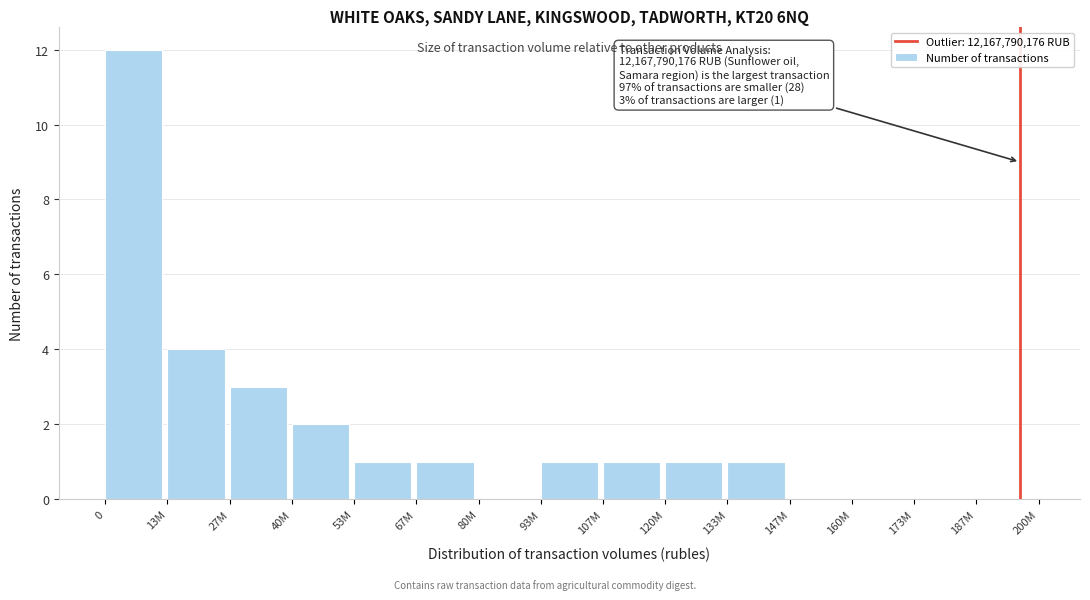

Reading right to left, extract all data points from this chart.

187M=0	173M=0	160M=0	147M=0	133M=1	120M=1	107M=1	93M=1	80M=0	67M=1	53M=1	40M=2	27M=3	13M=4	0=12